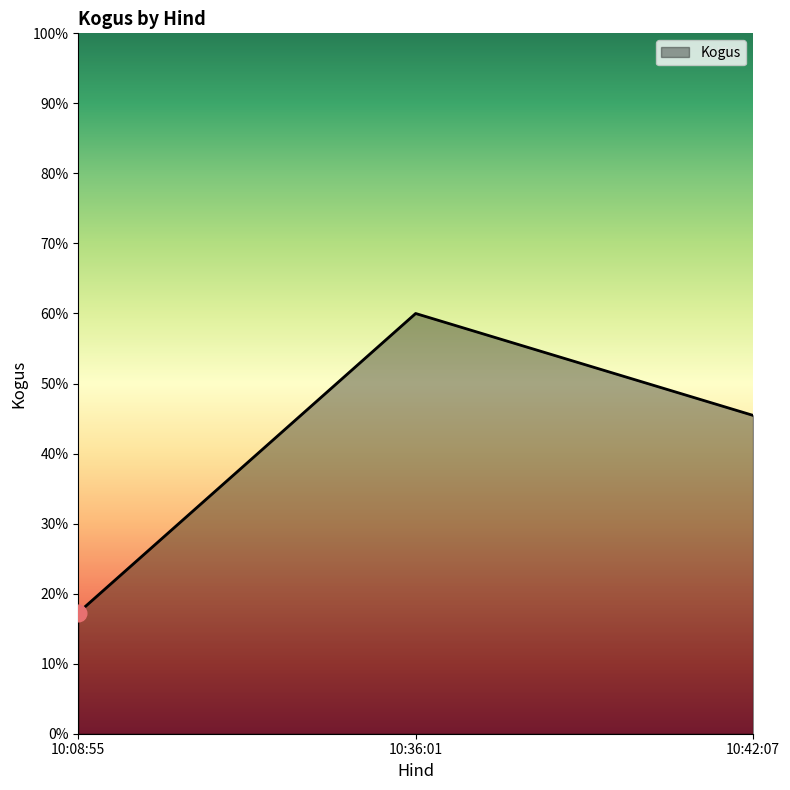

Reading right to left, list all the values displayed in this chart.

45.5	60.0	17.3